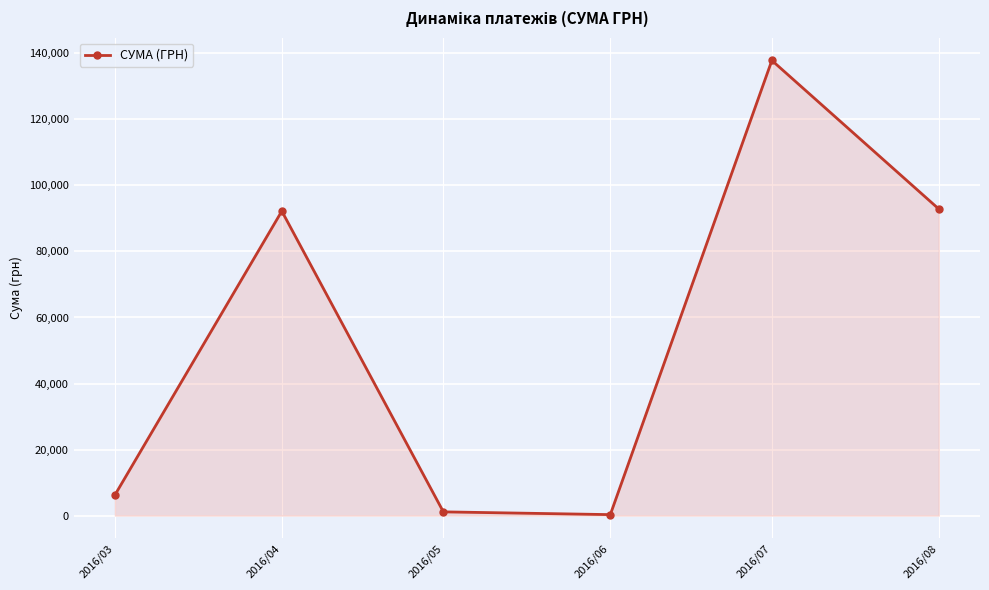

How many lines are shown in the chart?

1